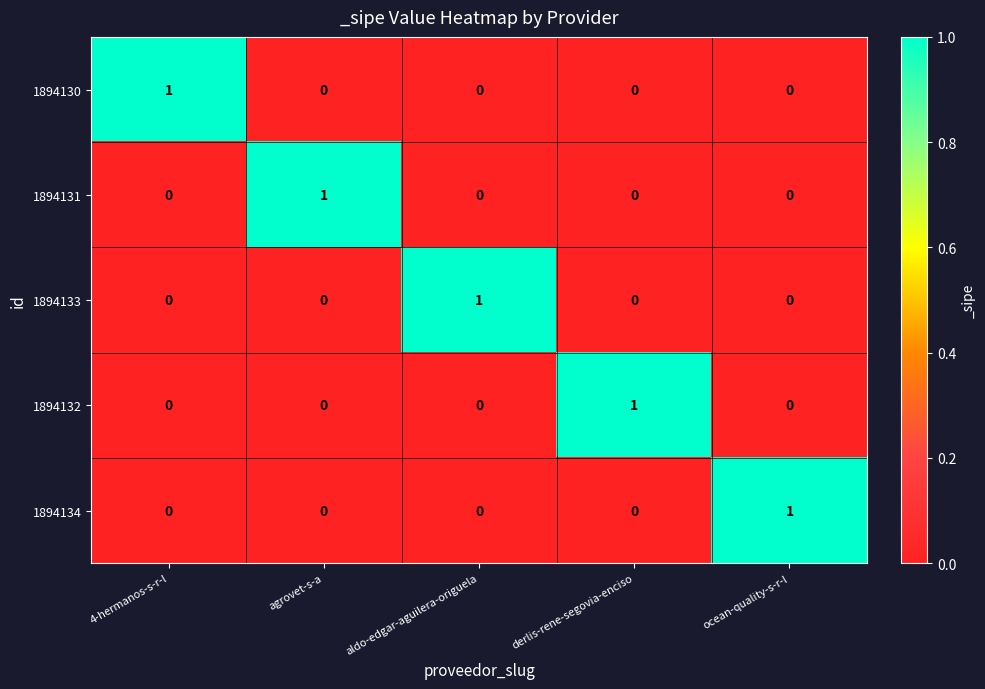

How many 1894130 values are between 0 and 1?

5